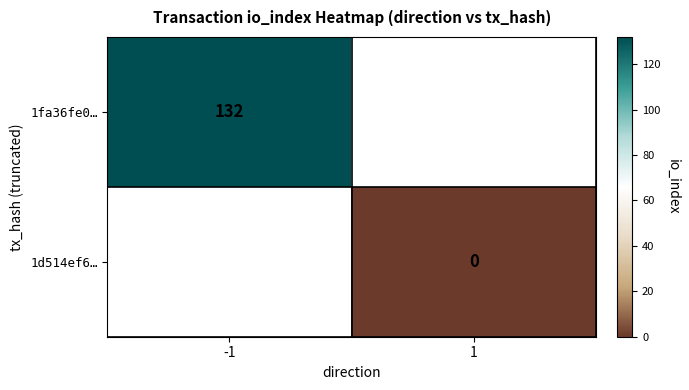

The value of 1fa36fe0… at -1 is 31. True or false?

False